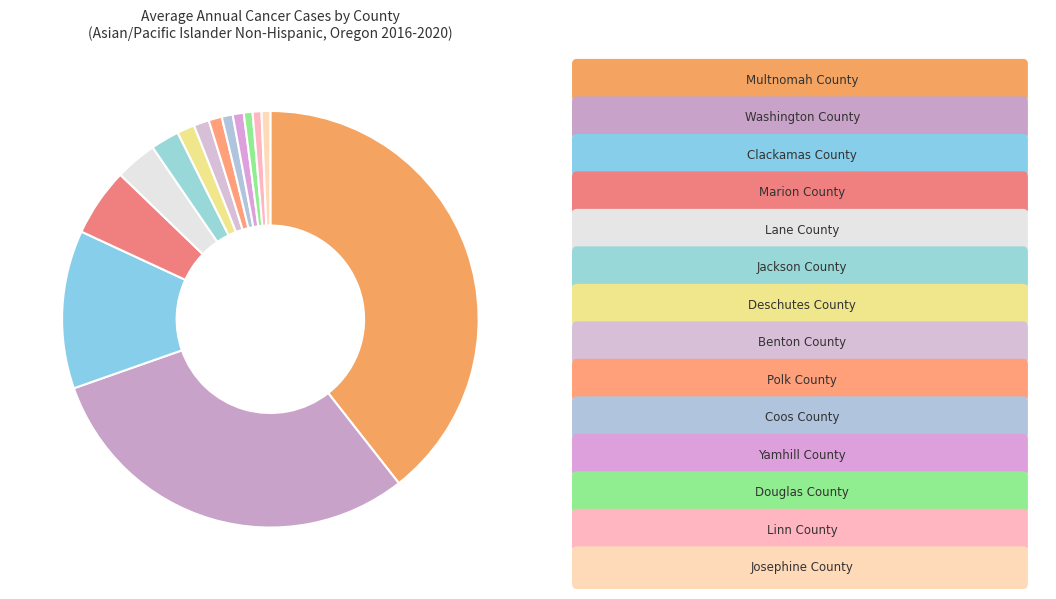

How many slices are in this pie chart?

14